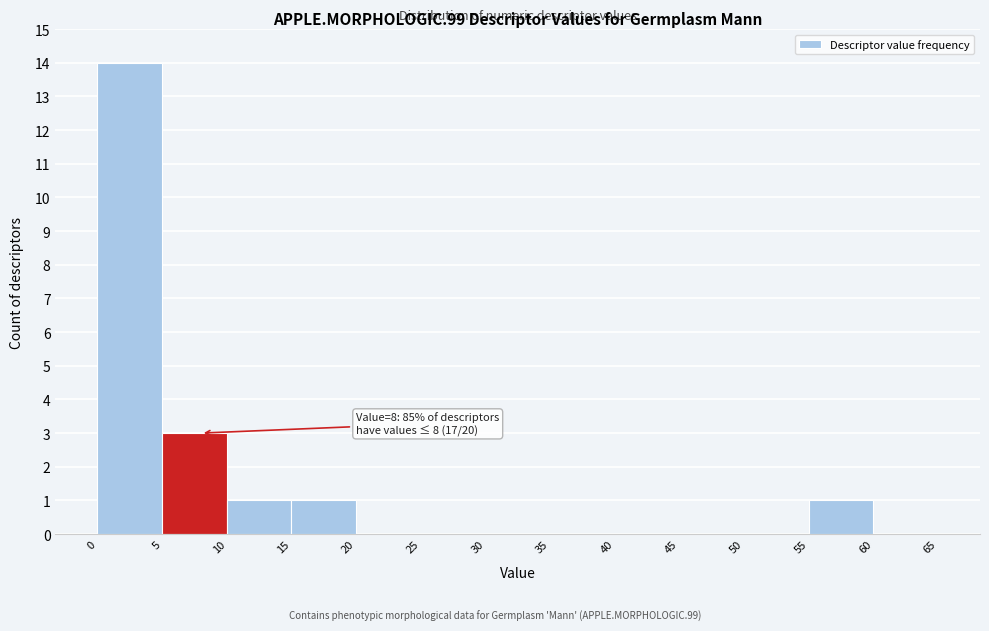

Which range on the x-axis has the tallest bar?

0 to 5